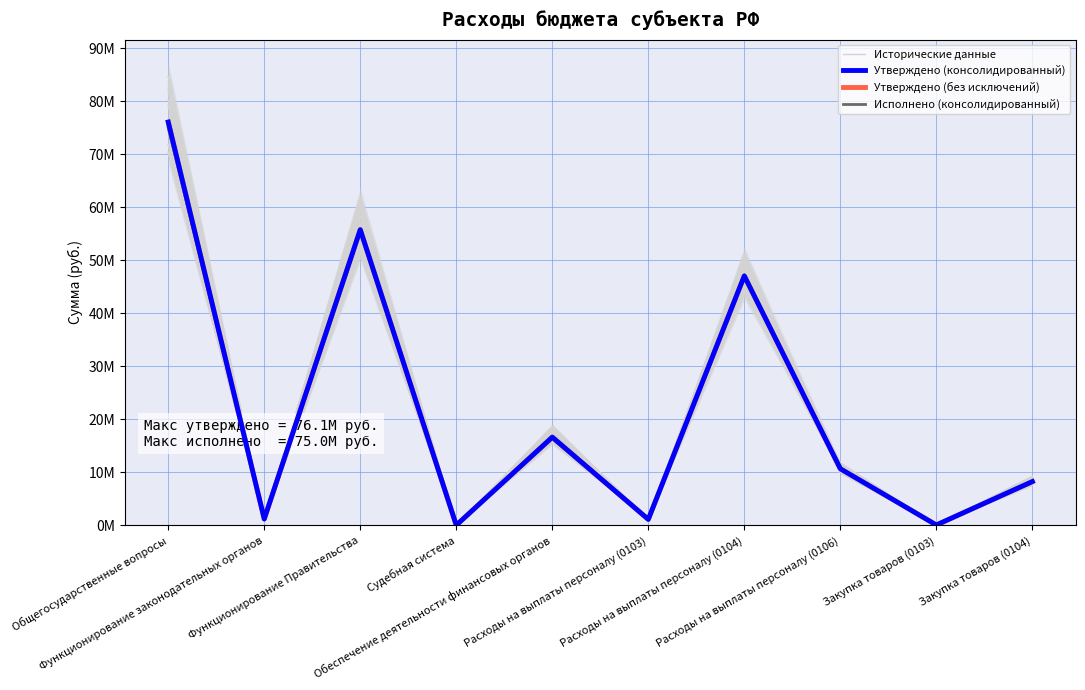

True or false: Утверждено (консолидированный) and Исторические данные intersect in this chart.

True